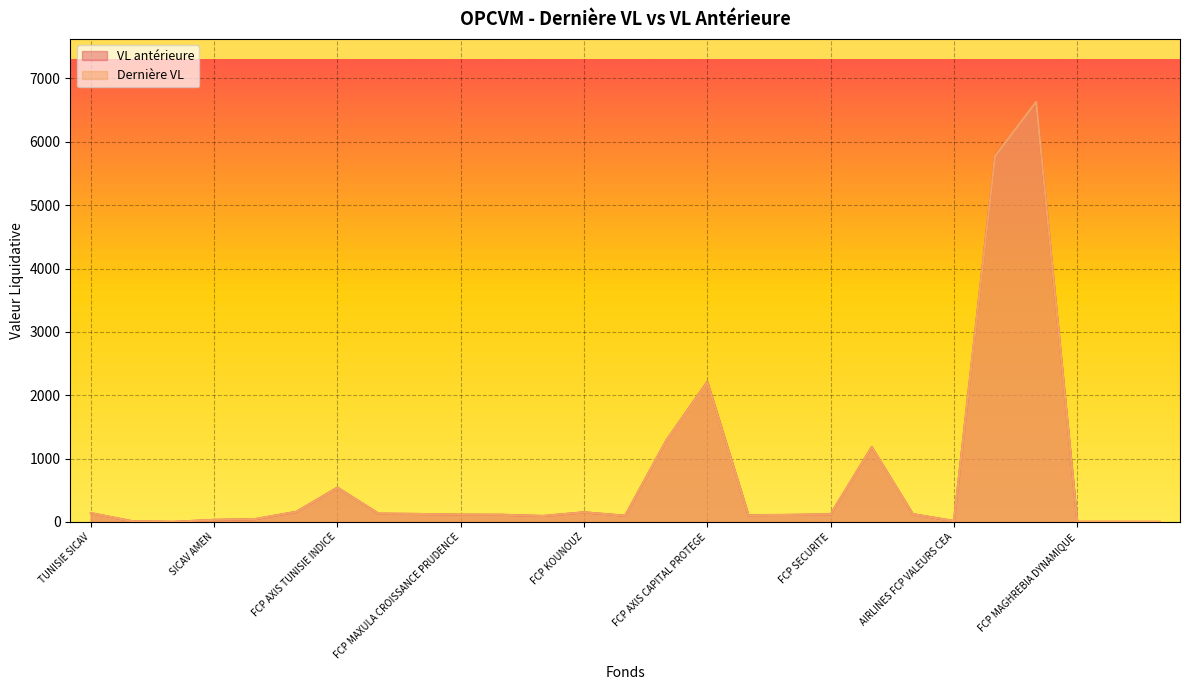

What is the label of the 14th point from the right?

FCP VALEURS AL KAOUTHER